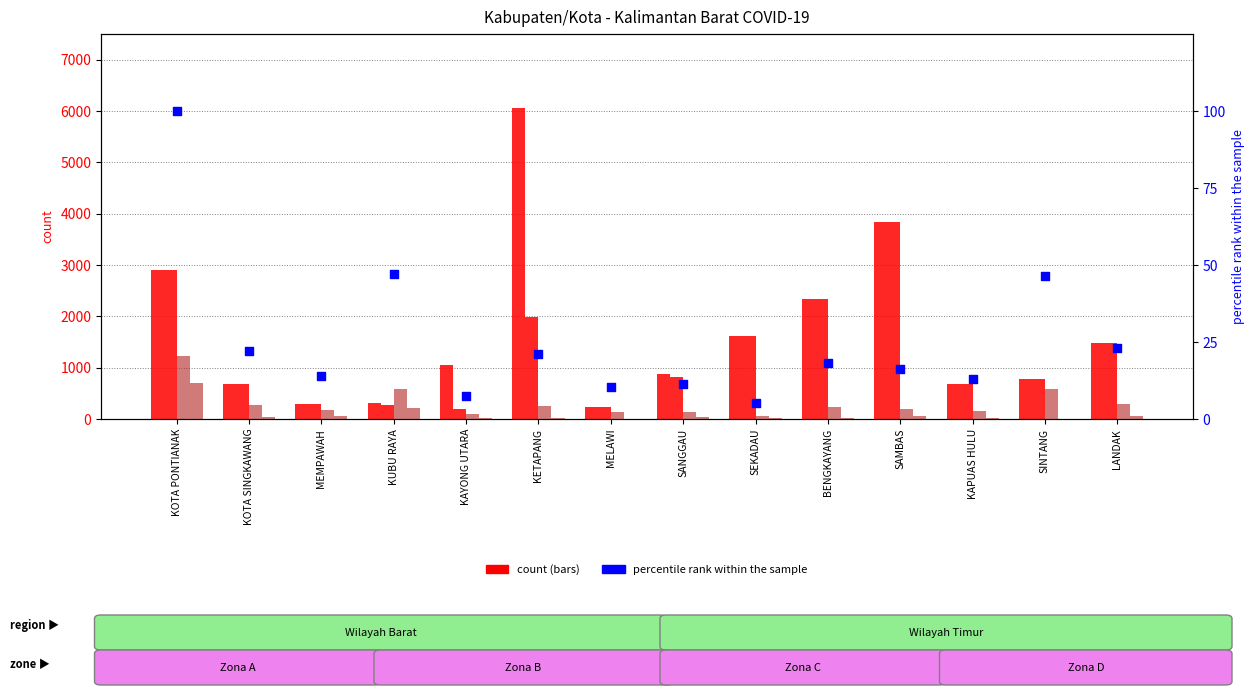

Which series has the widest spread of Y values?

KONTAK ERAT